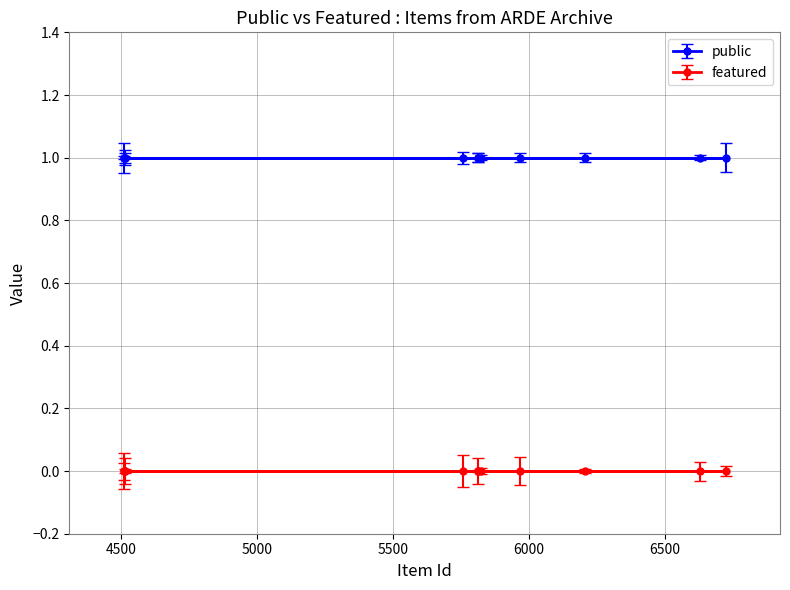

Rank the series at 0 from lowest to highest value.

featured, public